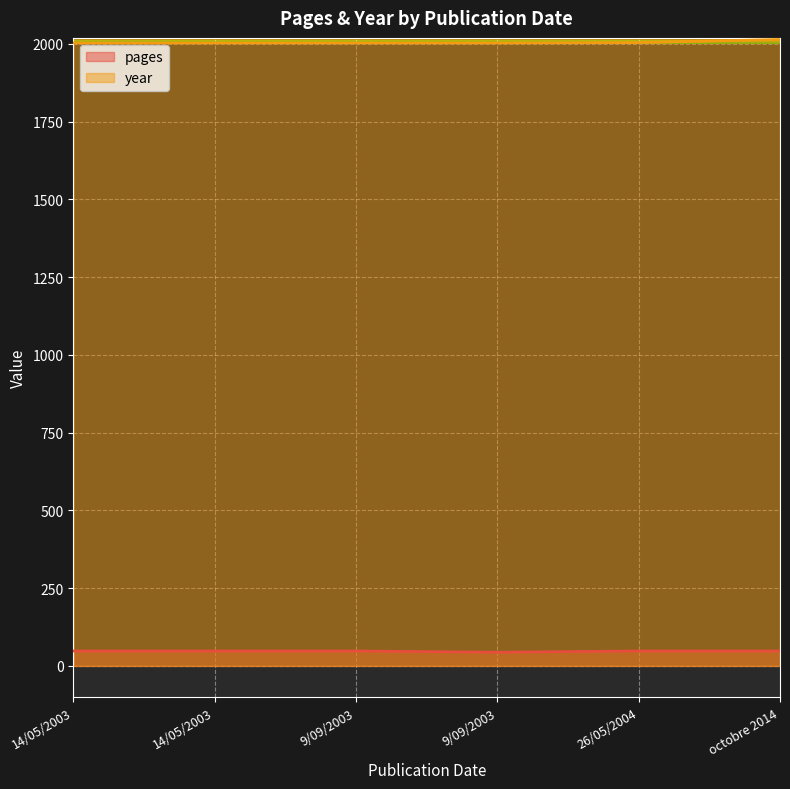

Which category has the highest value in the pages series?

14/05/2003